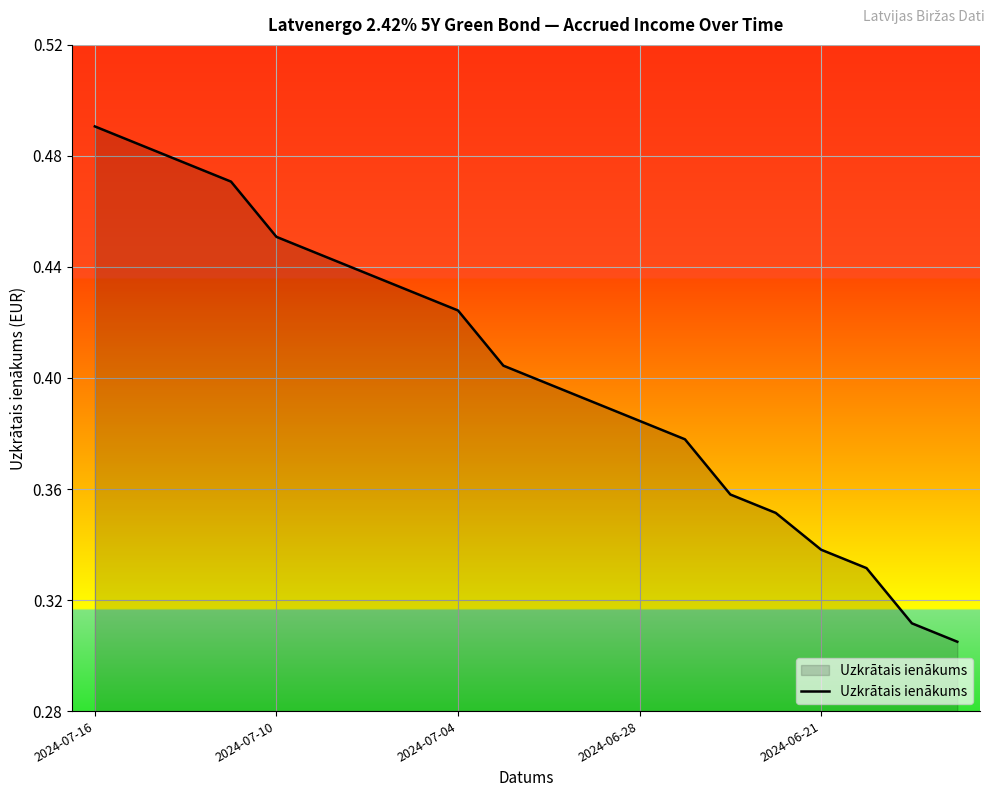

Does the chart display data point markers on the line(s)?

No